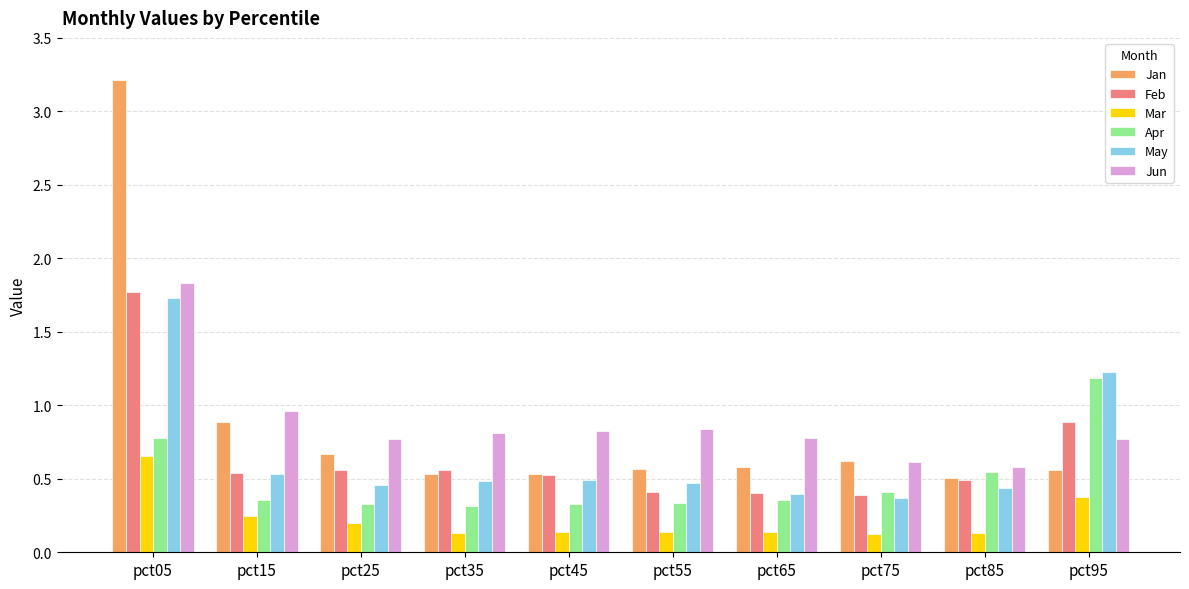

At which label is Feb closest to 1?

pct95